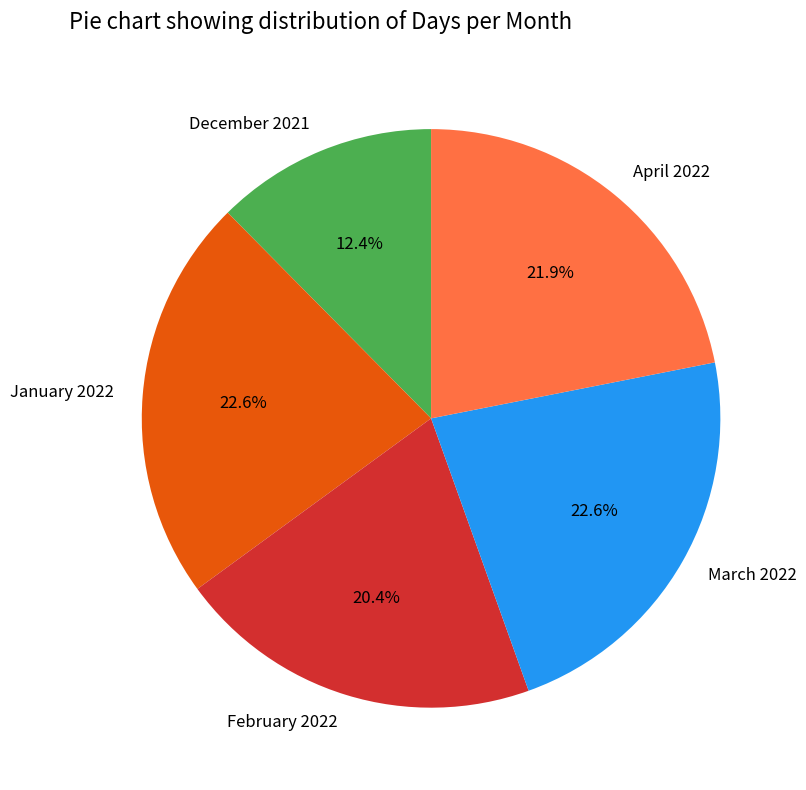

How many slices are in this pie chart?

5